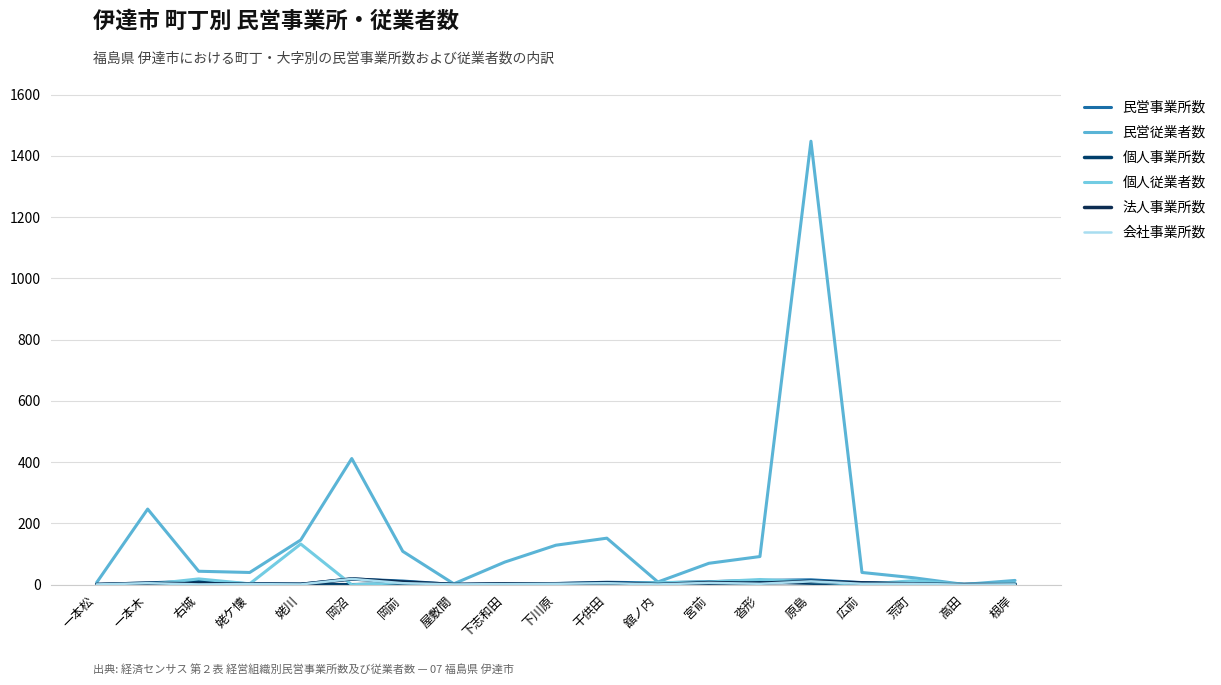

Which has a higher value, 屋敷間 or 右城?

右城